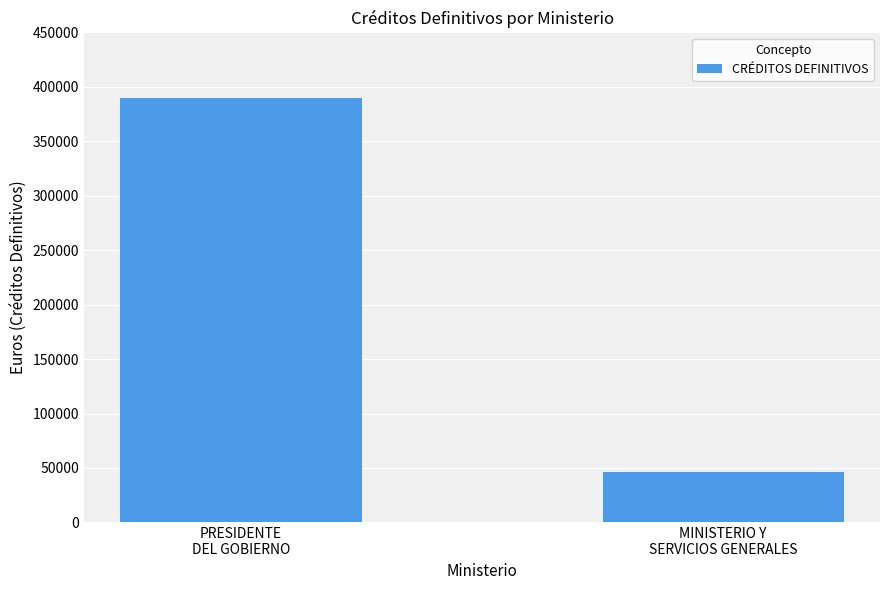

What is the value of the 1st bar from the left?

389400